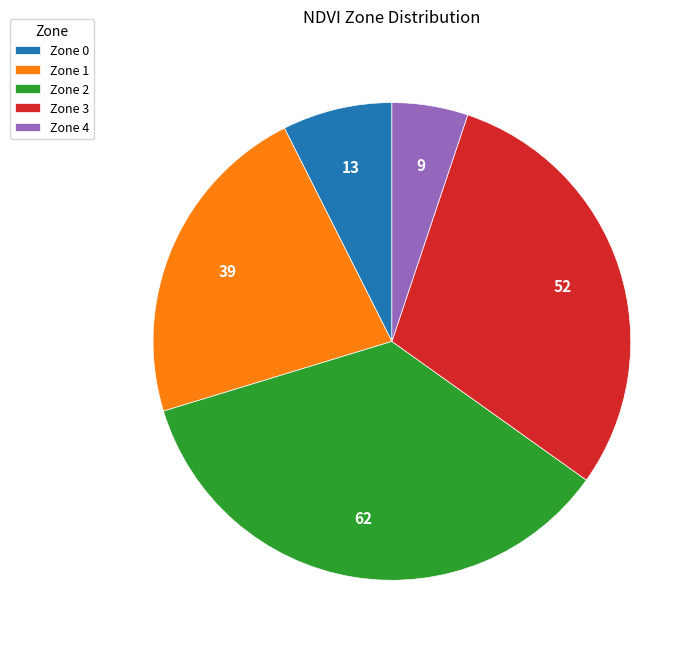

True or false: Zone 3 accounts for 38% of the total.

False